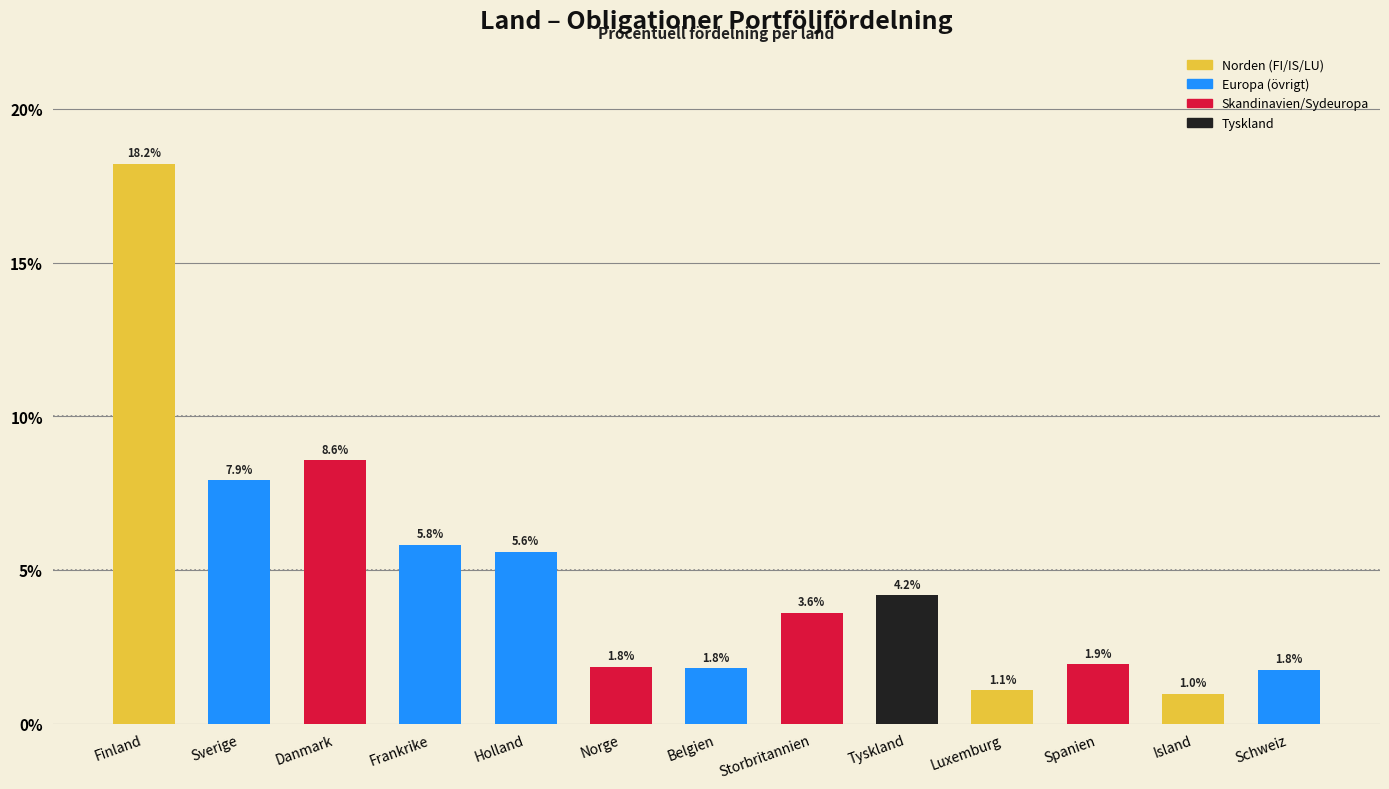

Are the bars horizontal?

No